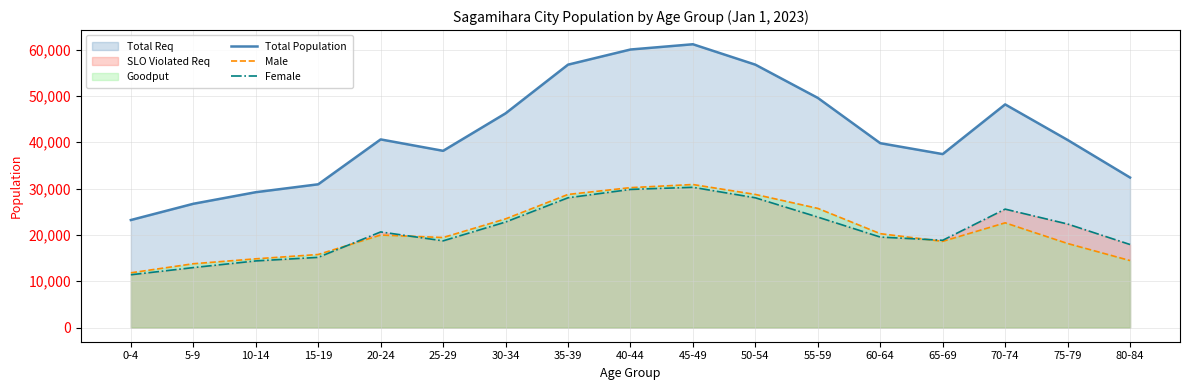

How many lines are shown in the chart?

3